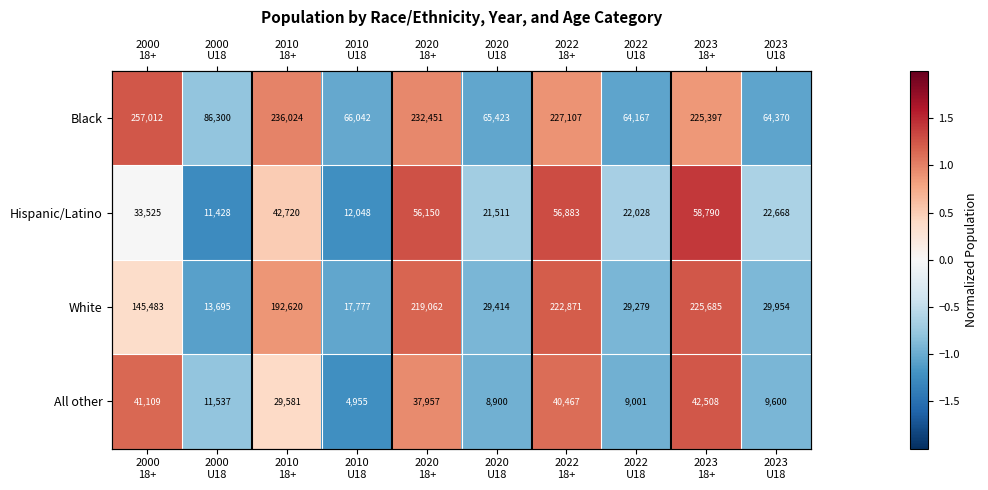

What is the spread (max minus min) of values at 2023
U18?

0.4